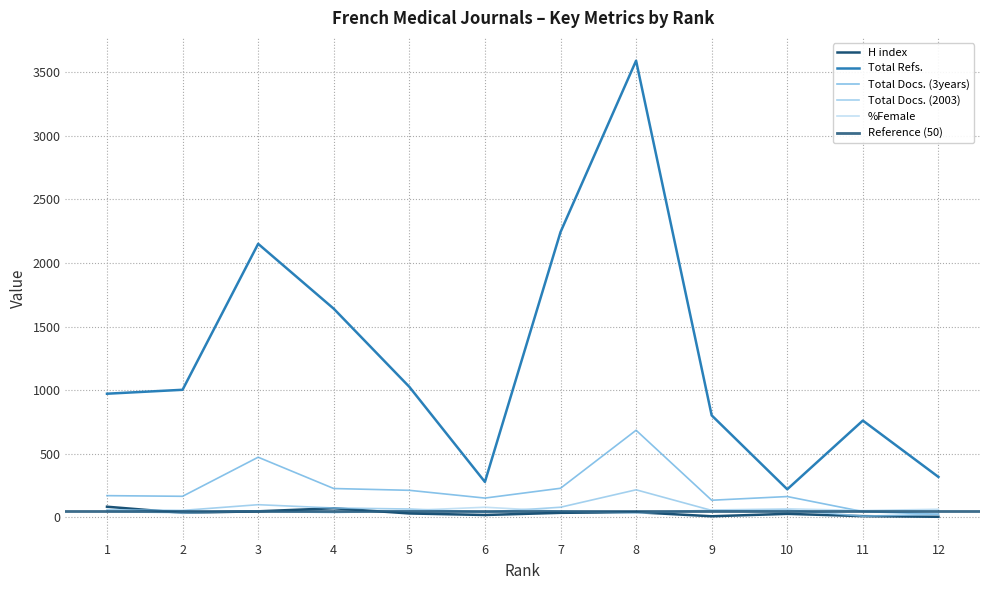

How many interior local valleys does the Total Docs. (2003) series have?

4